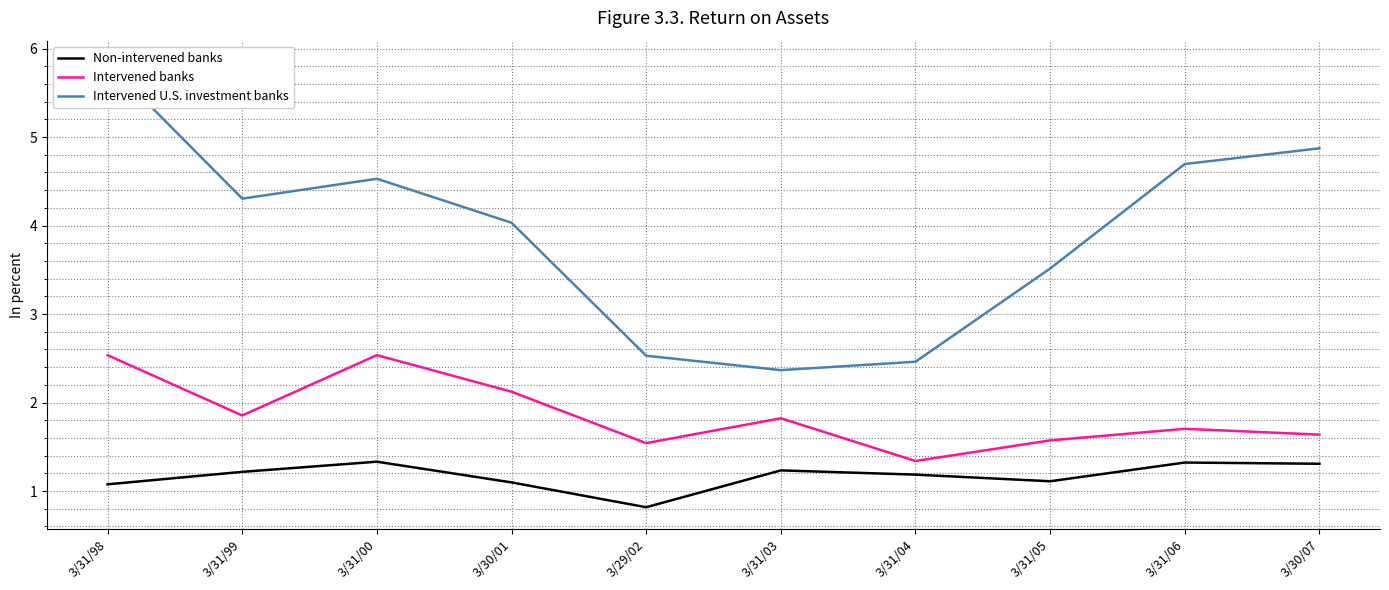

What is the difference between the maximum and second lowest values in the Intervened U.S. investment banks series?

3.4